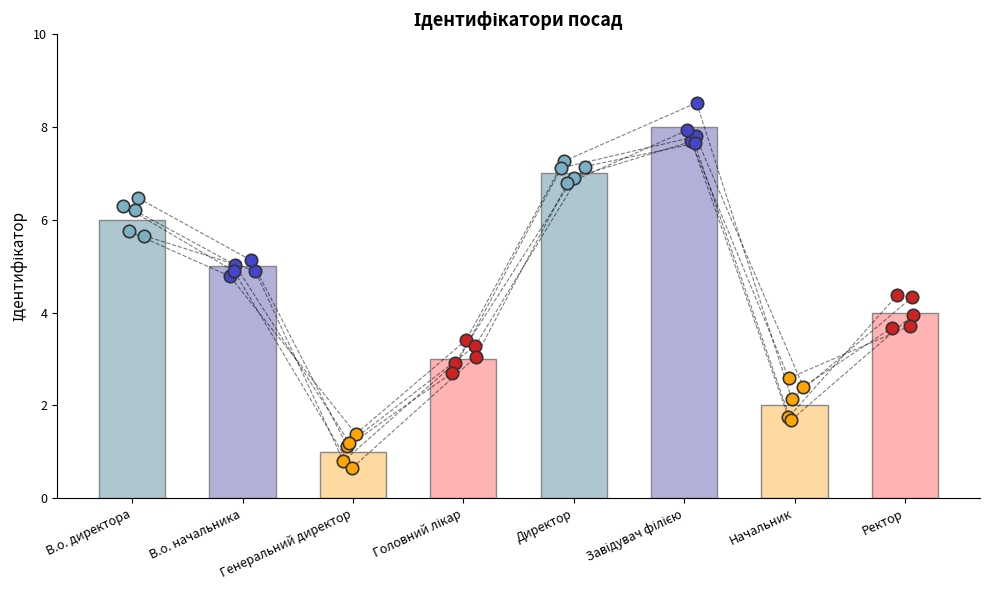

Approximately how many times larger is the value at Головний лікар compared to В.о. директора?

0.5